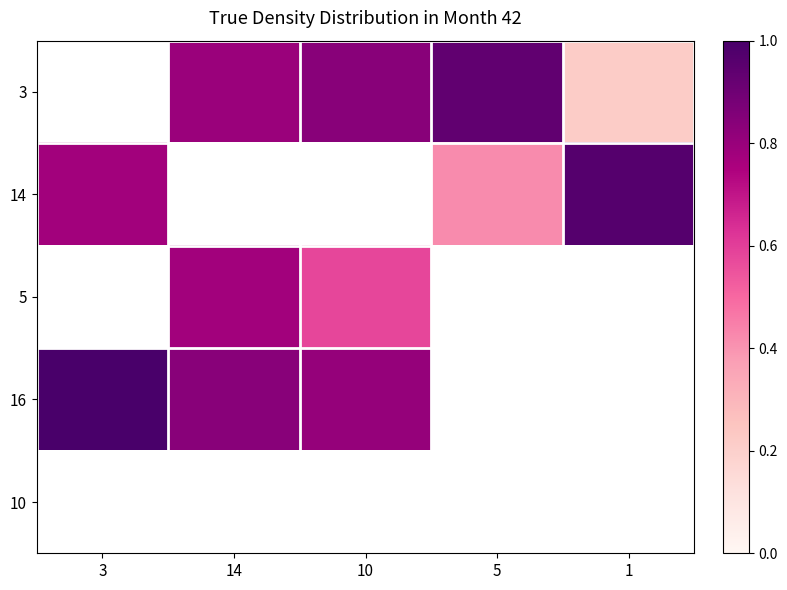

Rank the categories by 10 value from highest to lowest.

3, 14, 10, 5, 1